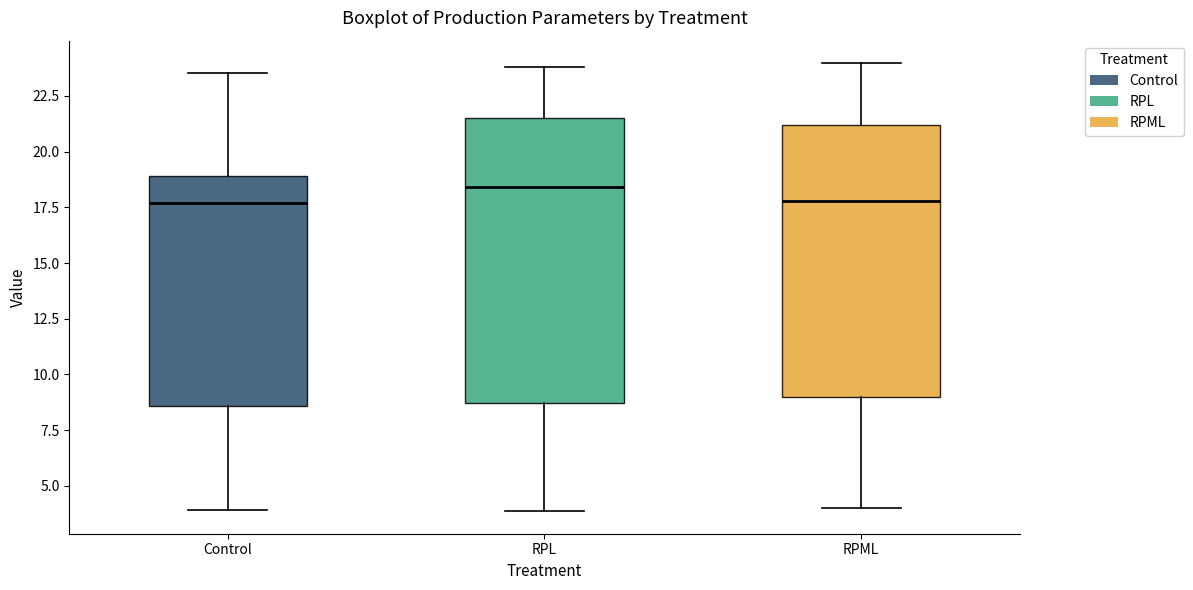

Where does the lower whisker of the box for RPL end on the y-axis? The values are not printed on the chart, so give them approximately, as read against the axis.

4.0